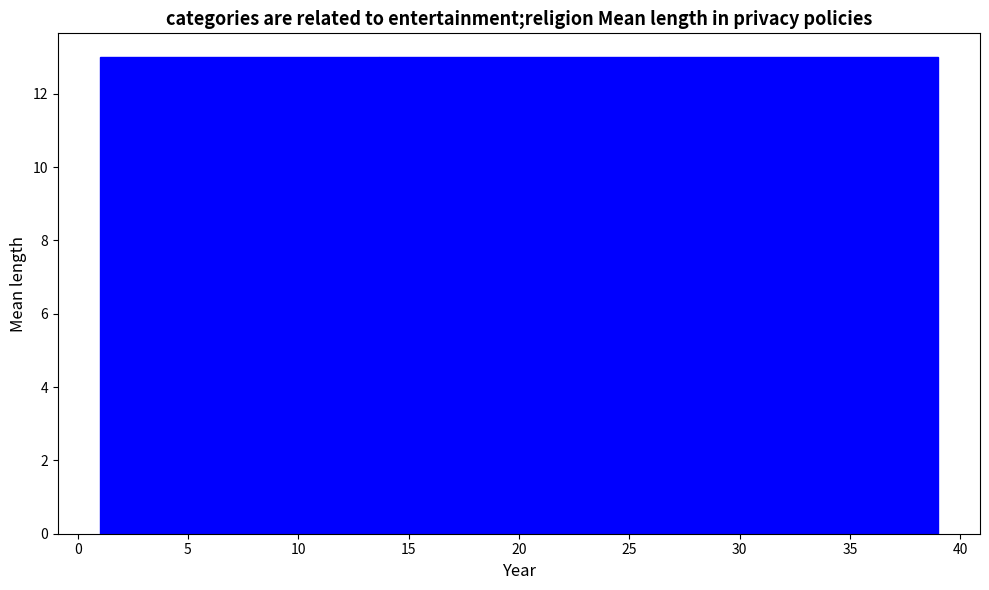

Reading left to right, list every bar in this chart as the range it spans on the x-axis followed by its height. Neither the bar edges nor the heights are printed on the chart, so give them approximately, as read against the axes.

1.0 to 13.5: 13
13.5 to 26.5: 13
26.5 to 39.0: 13